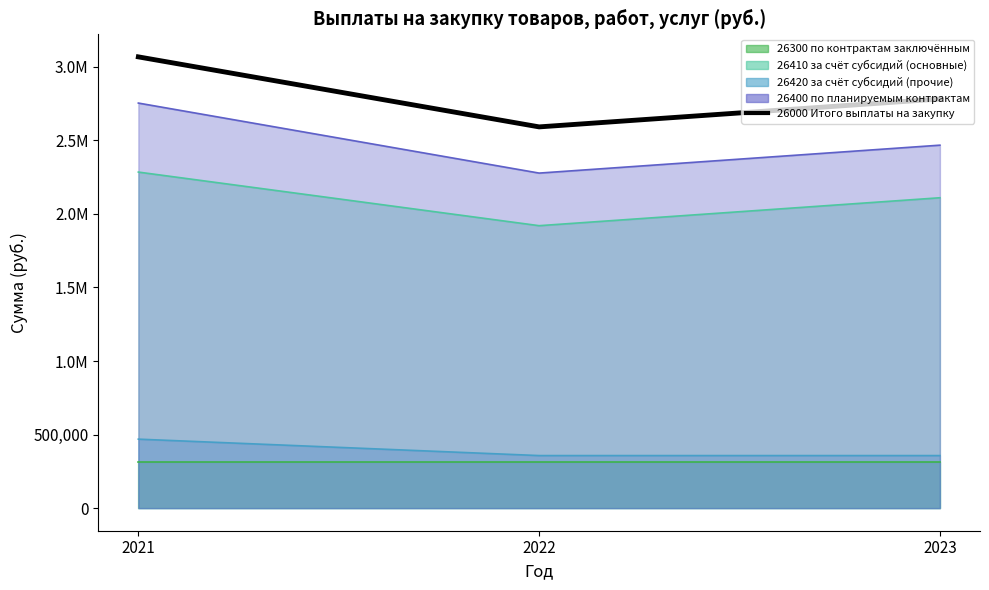

At which category does the chart reach its minimum across all series?

2022